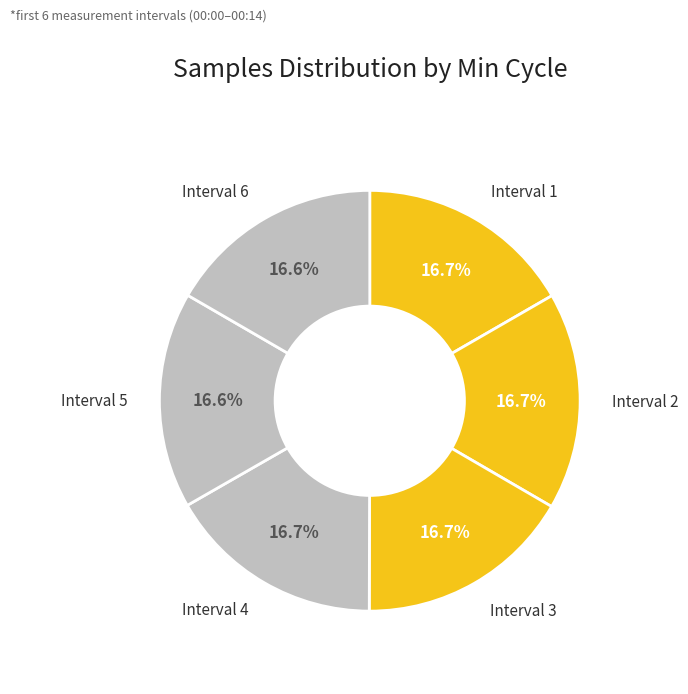

How many segments does this pie chart have?

6